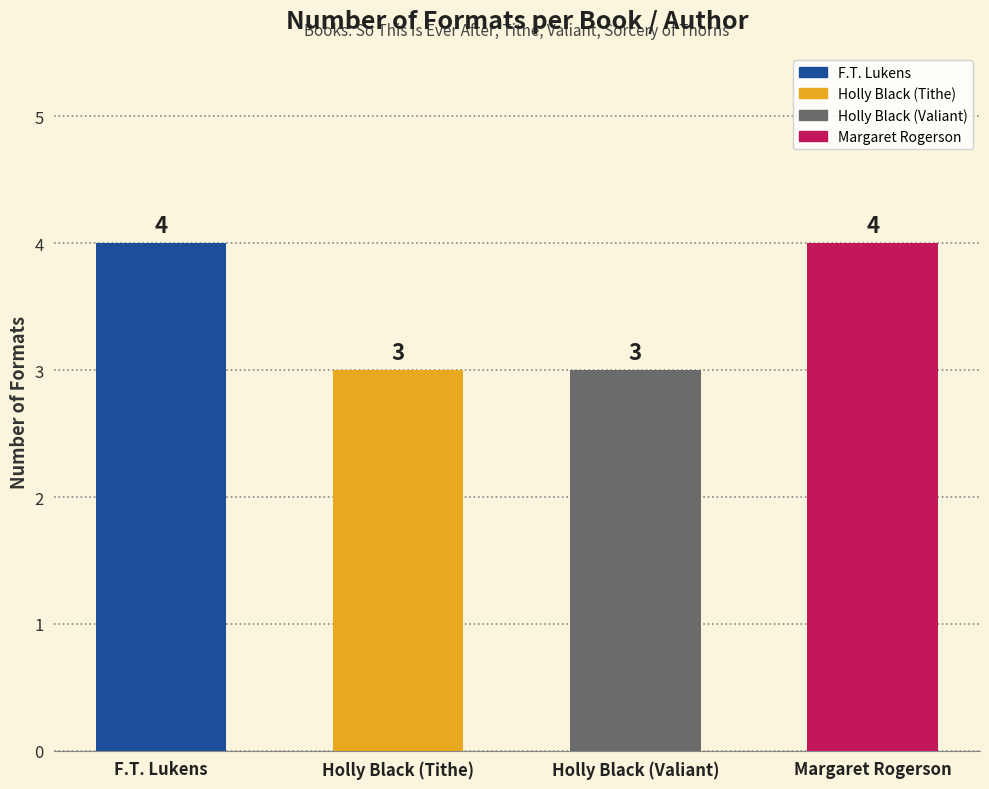

What is the label of the 1st bar from the right?

Margaret Rogerson